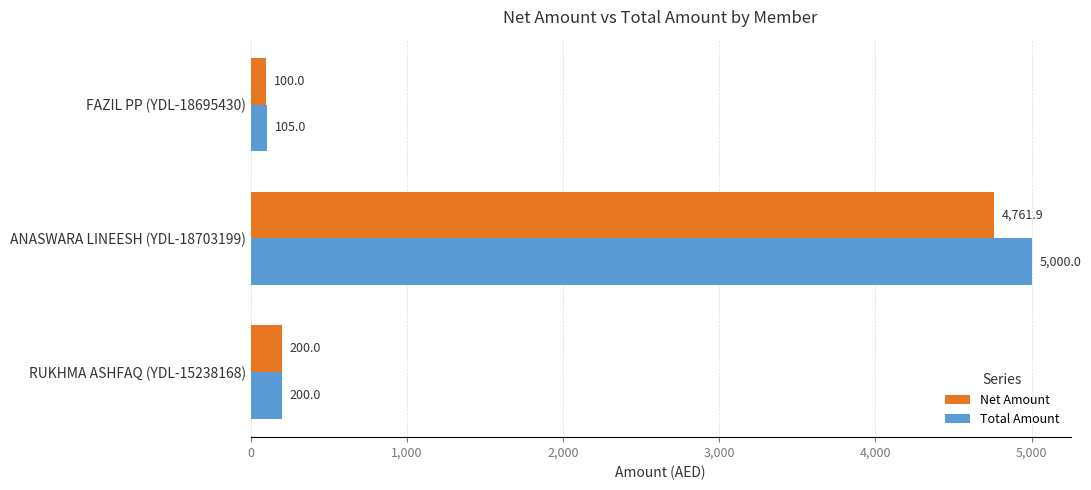

How many values in the Net Amount series are below 200?

1